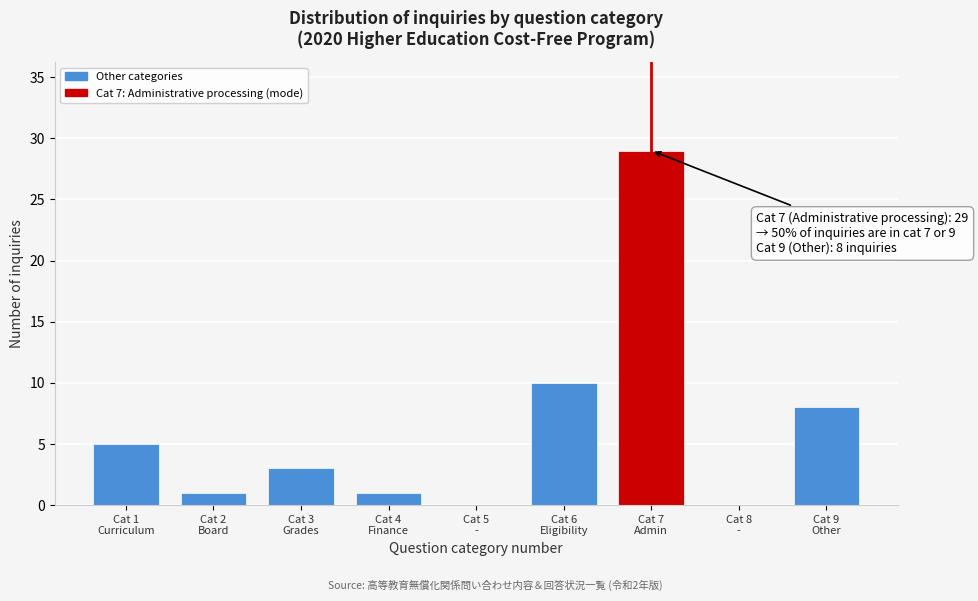

What is the greatest value displayed?

29